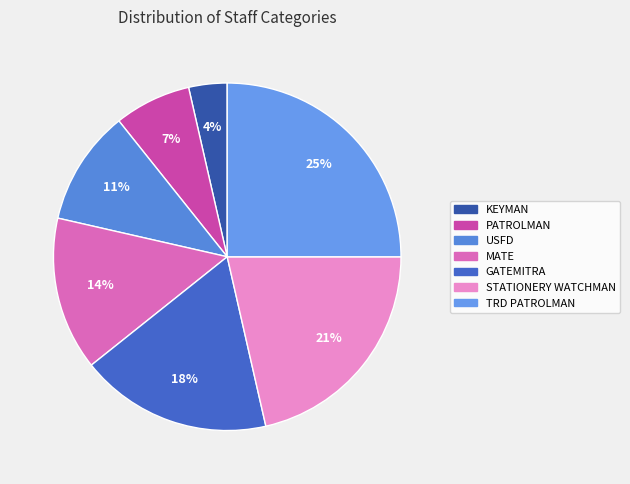

Combined, do USFD and GATEMITRA account for over 50%?

No